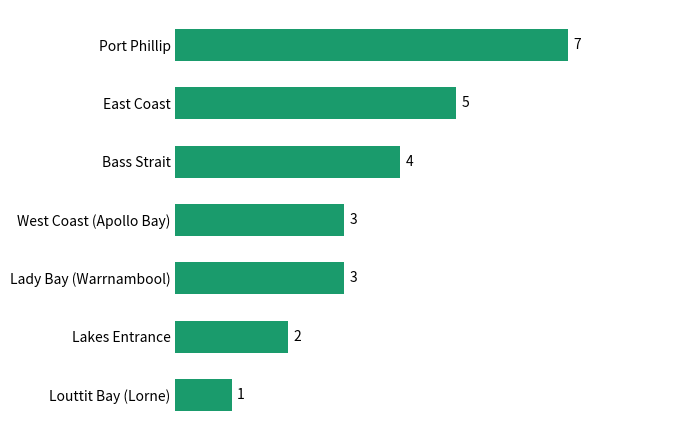

Reading bottom to top, what are all the values shown in this chart?

Louttit Bay (Lorne)=1	Lakes Entrance=2	Lady Bay (Warrnambool)=3	West Coast (Apollo Bay)=3	Bass Strait=4	East Coast=5	Port Phillip=7